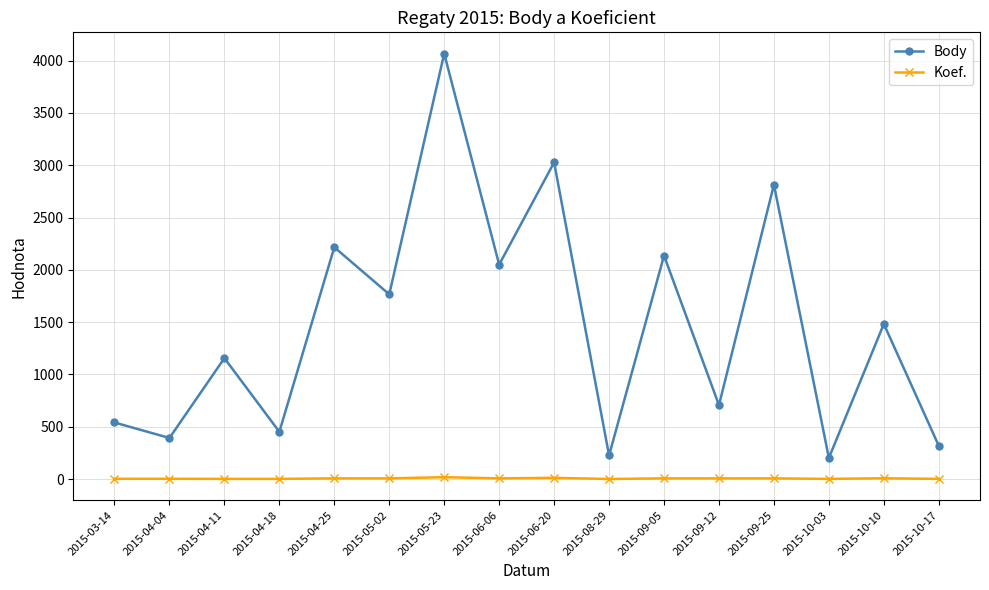

What is the difference between the maximum and minimum values in the Body series?

3865